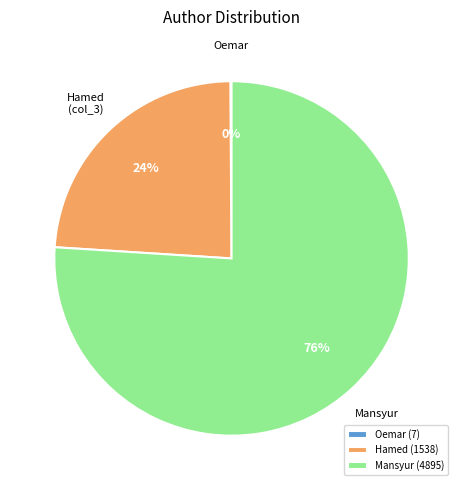

Which category has the biggest portion of the pie?

Mansyur